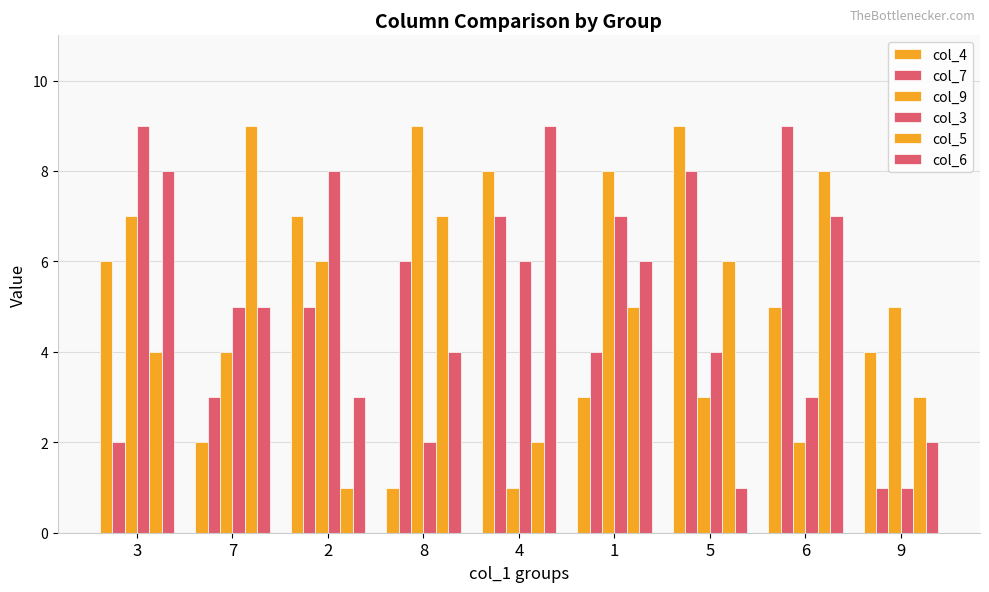

At how many categories does at least one series exceed 8?

6